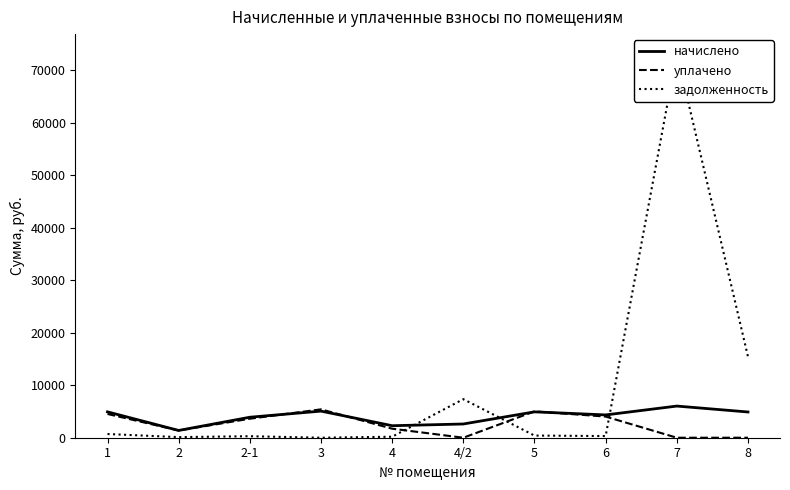

True or false: задолженность has a value of 27429.0 at 8.

False